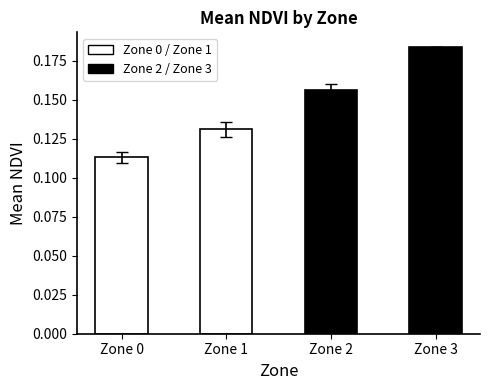

Between Zone 1 and Zone 2, which is larger?

Zone 2